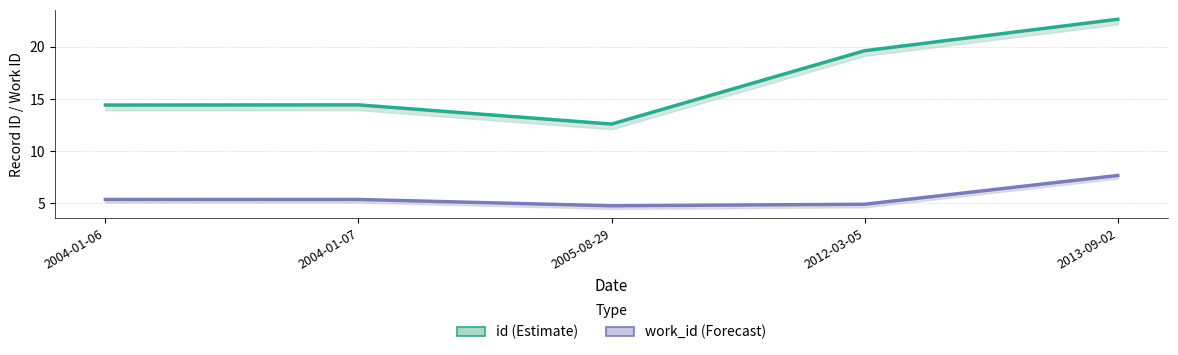

True or false: work_id (Forecast) has a value of 2.1 at 2013-09-02.

False